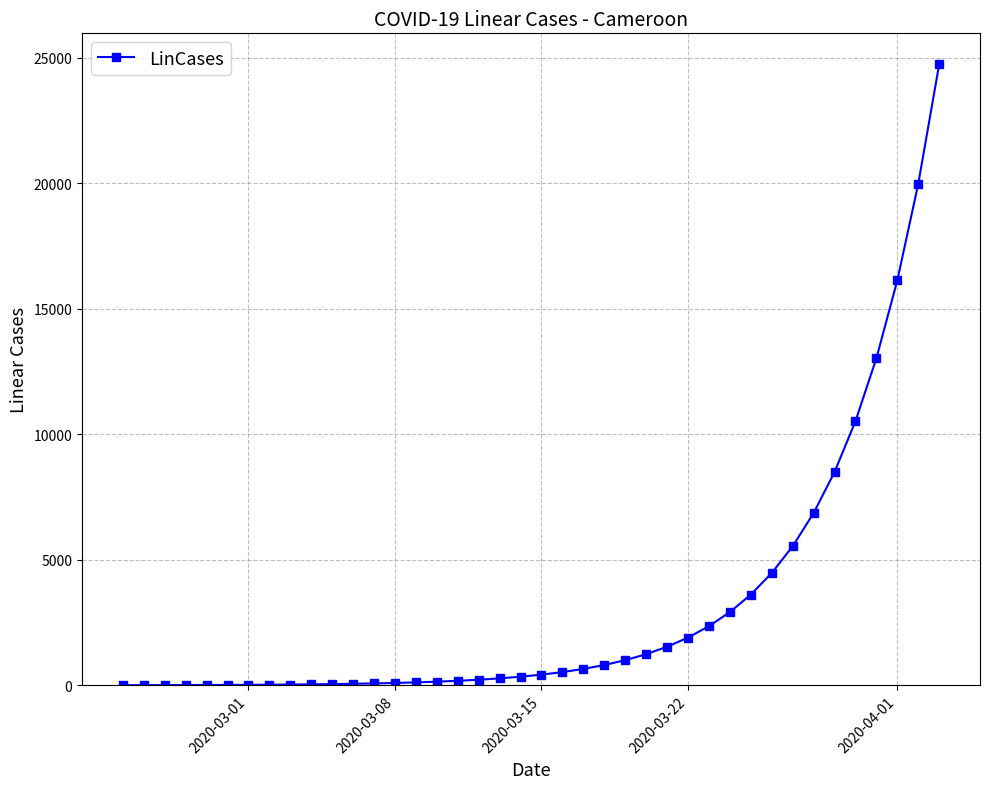

What is the greatest value displayed?

24729.6